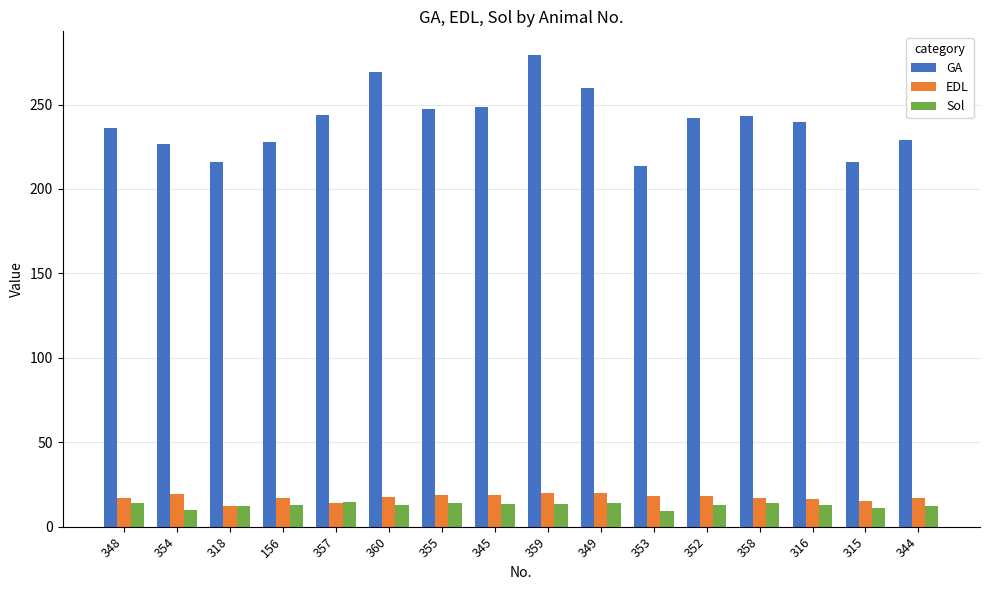

Between 156 and 349, which series saw the biggest shift?

GA